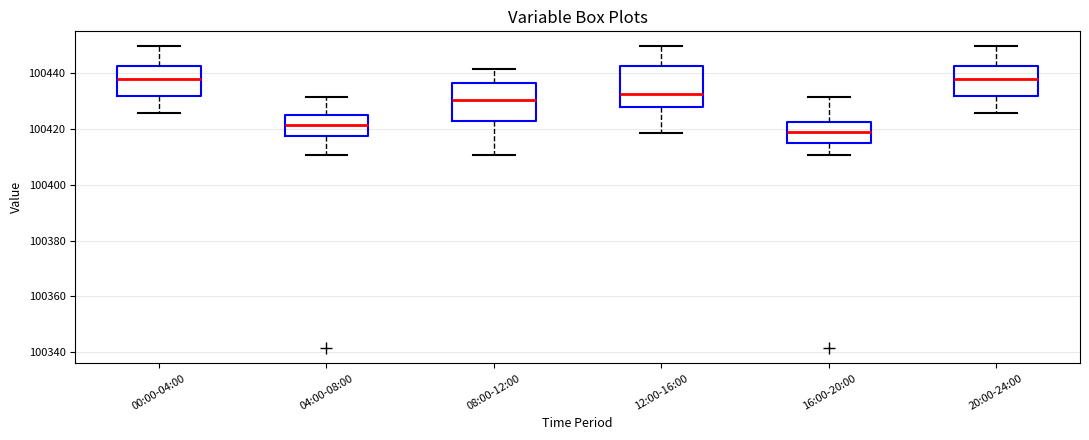

Where does the upper whisker of the box for 16:00-20:00 end on the y-axis? The values are not printed on the chart, so give them approximately, as read against the axis.

100432